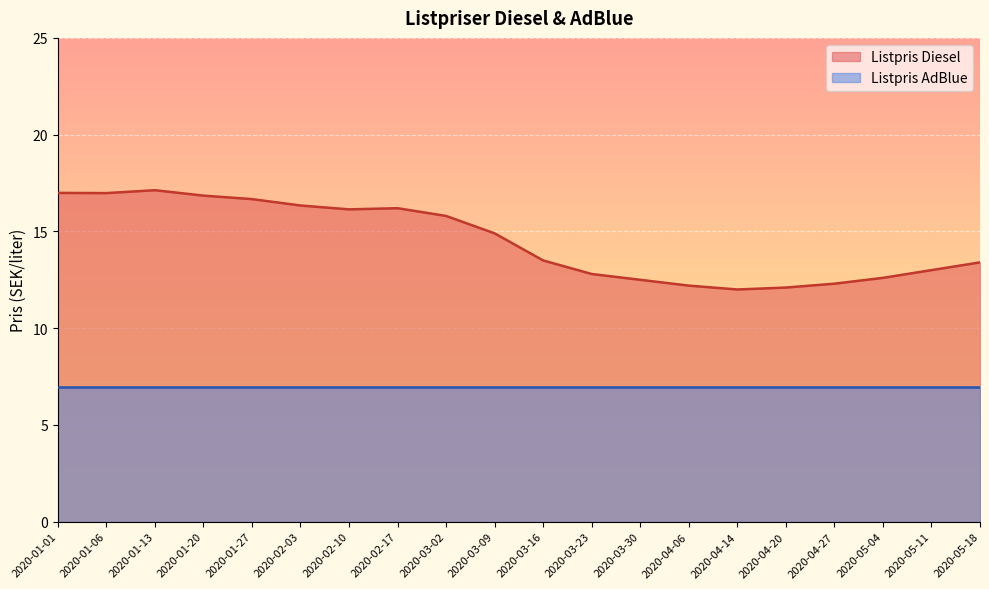

Rank the categories by value from lowest to highest.

2020-04-14, 2020-04-20, 2020-04-06, 2020-04-27, 2020-03-30, 2020-05-04, 2020-03-23, 2020-05-11, 2020-05-18, 2020-03-16, 2020-03-09, 2020-03-02, 2020-02-10, 2020-02-17, 2020-02-03, 2020-01-27, 2020-01-20, 2020-01-06, 2020-01-01, 2020-01-13